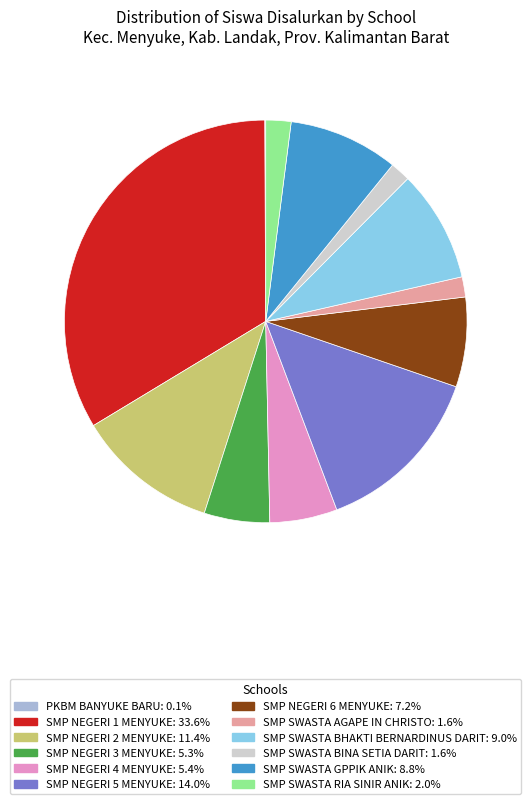

Is there a majority slice in this chart?

No